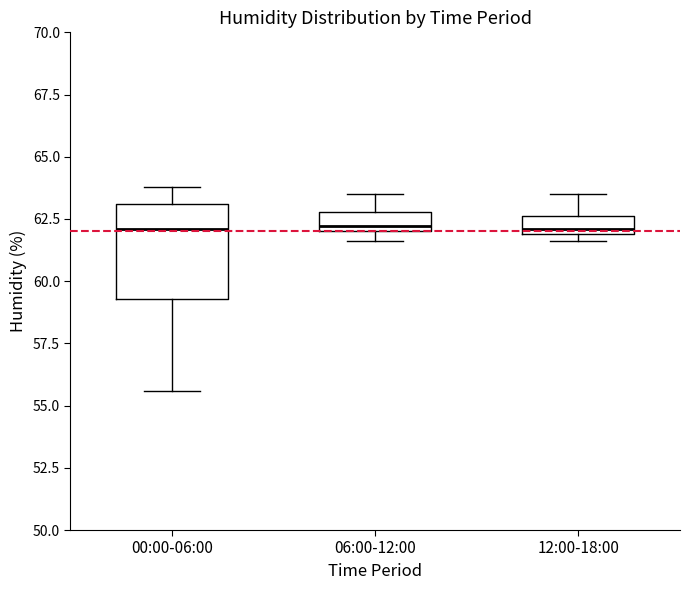

Where is the upper edge of the box for 12:00-18:00 on the y-axis? The values are not printed on the chart, so give them approximately, as read against the axis.

62.5